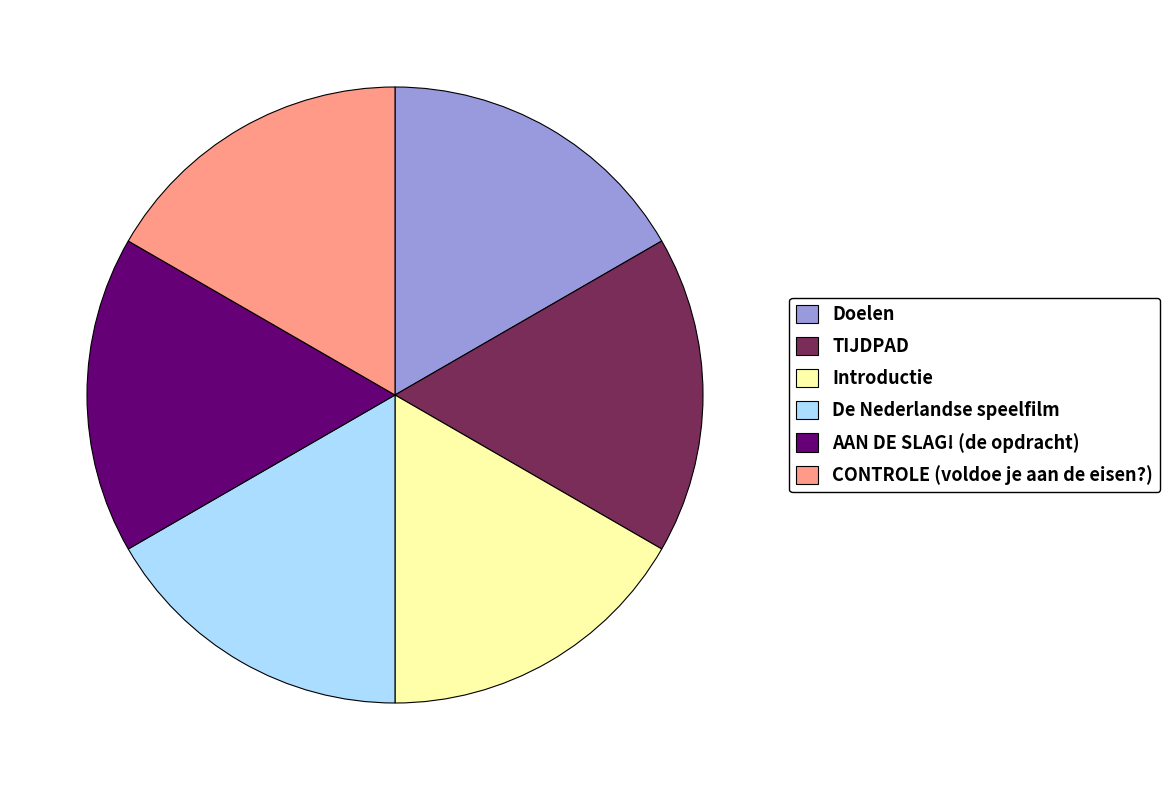

Combined, do Introductie and Doelen account for over 50%?

No